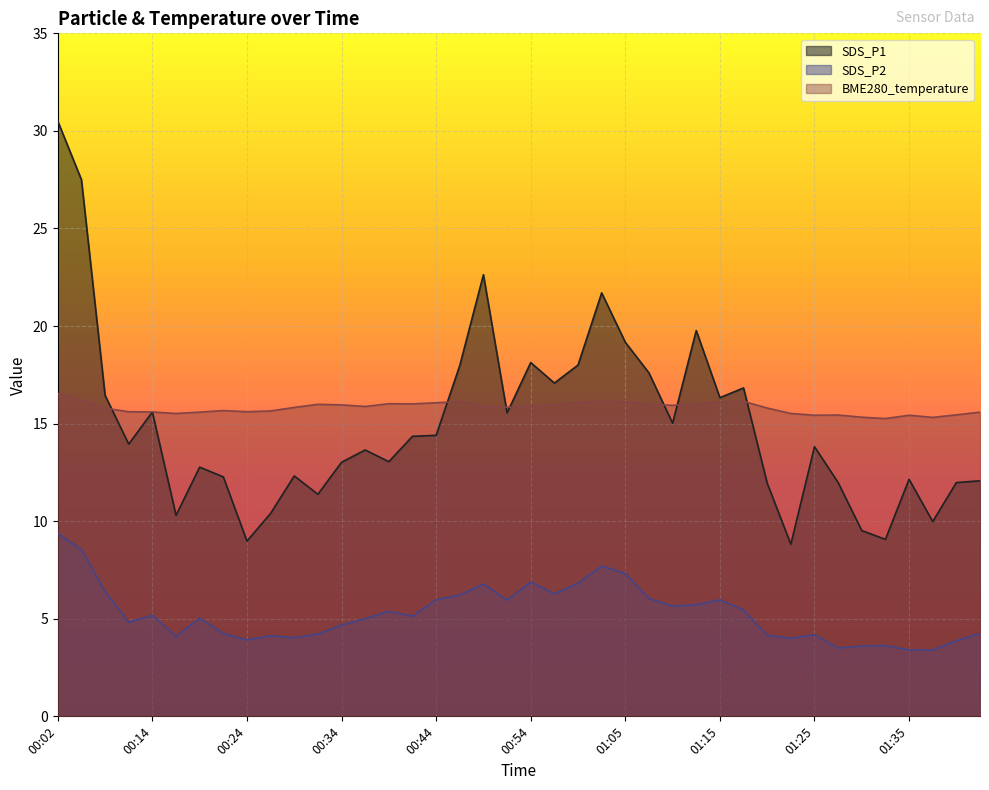

Which series has the largest total across all categories?

BME280_temperature